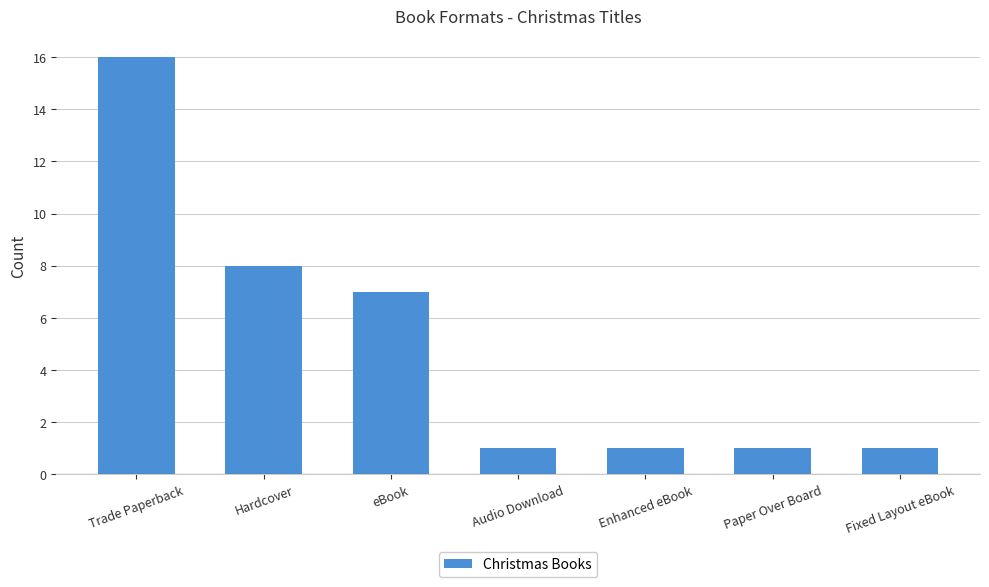

What is the label of the 4th bar from the left?

Audio Download